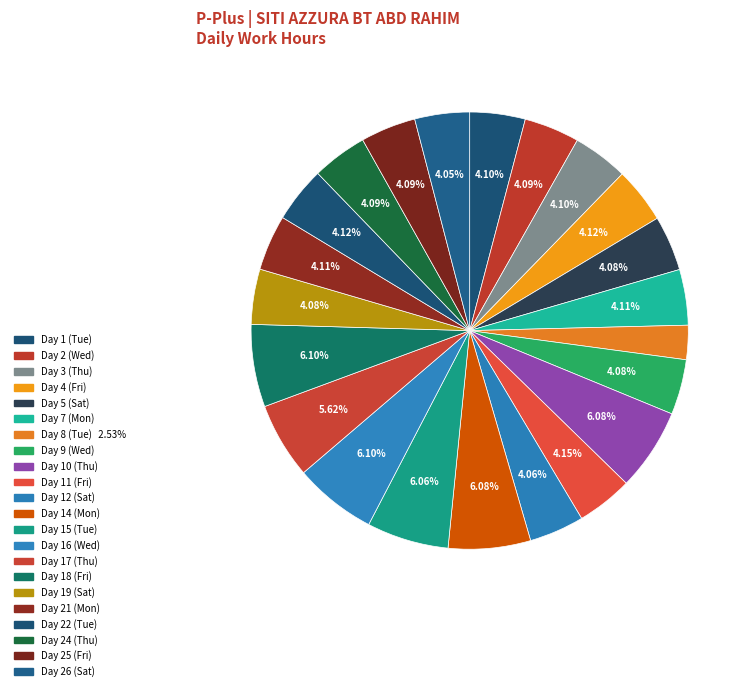

How many segments does this pie chart have?

22